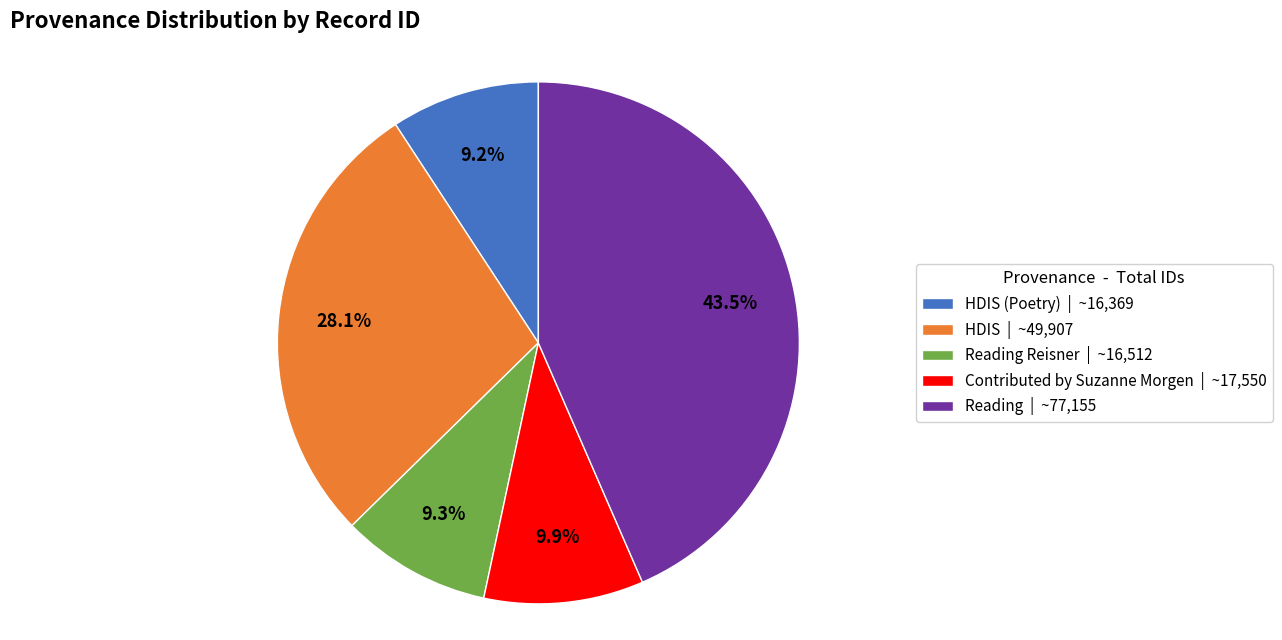

To the nearest percent, what is the average slice percentage?

20%